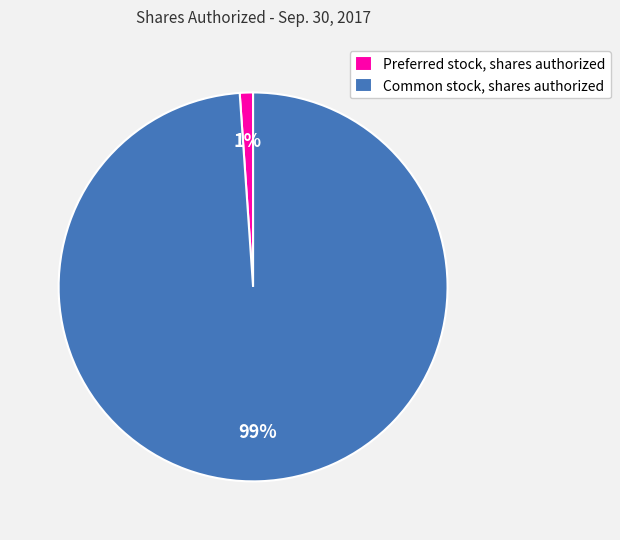

To the nearest percent, what is the combined percentage of Common stock, shares authorized and Preferred stock, shares authorized?

100%